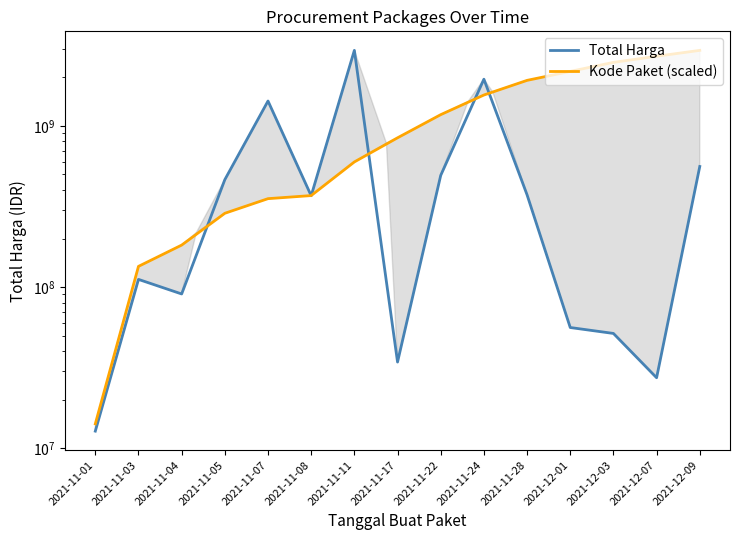

Where is the first local minimum for Total Harga?

2021-11-04